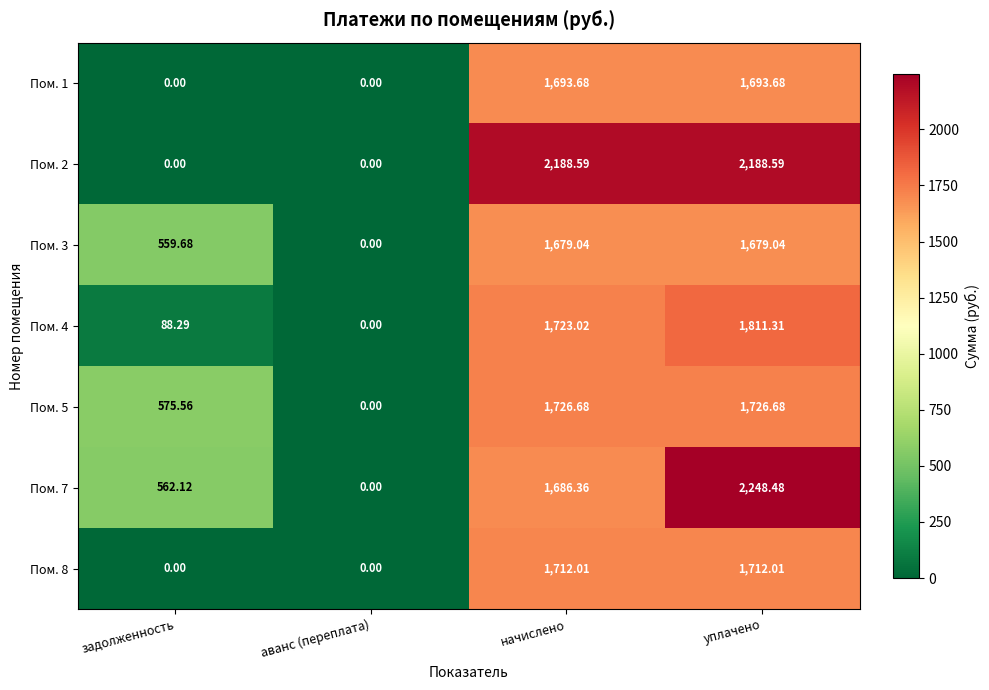

Rank the categories by Пом. 7 value from highest to lowest.

уплачено, начислено, задолженность, аванс (переплата)